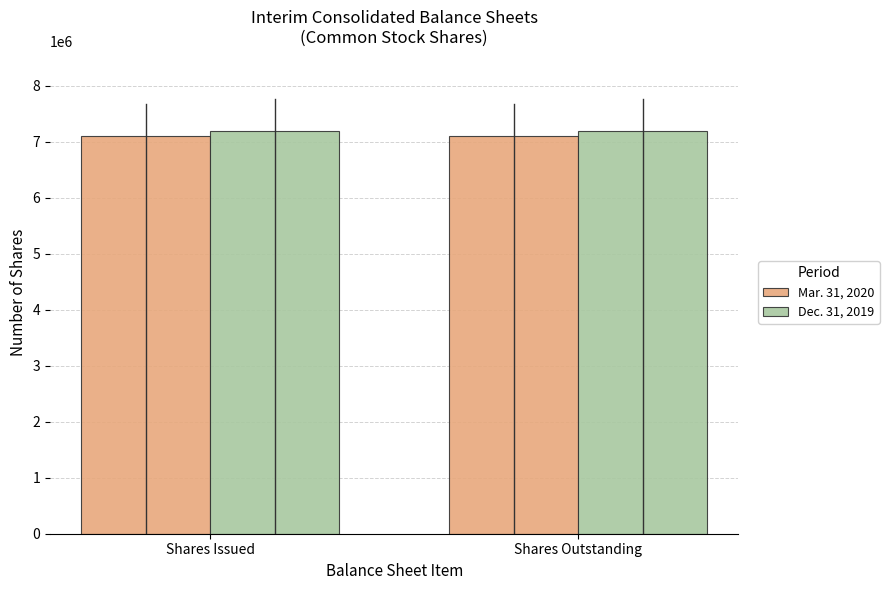

What is the highest value of the Dec. 31, 2019 series?

7185628